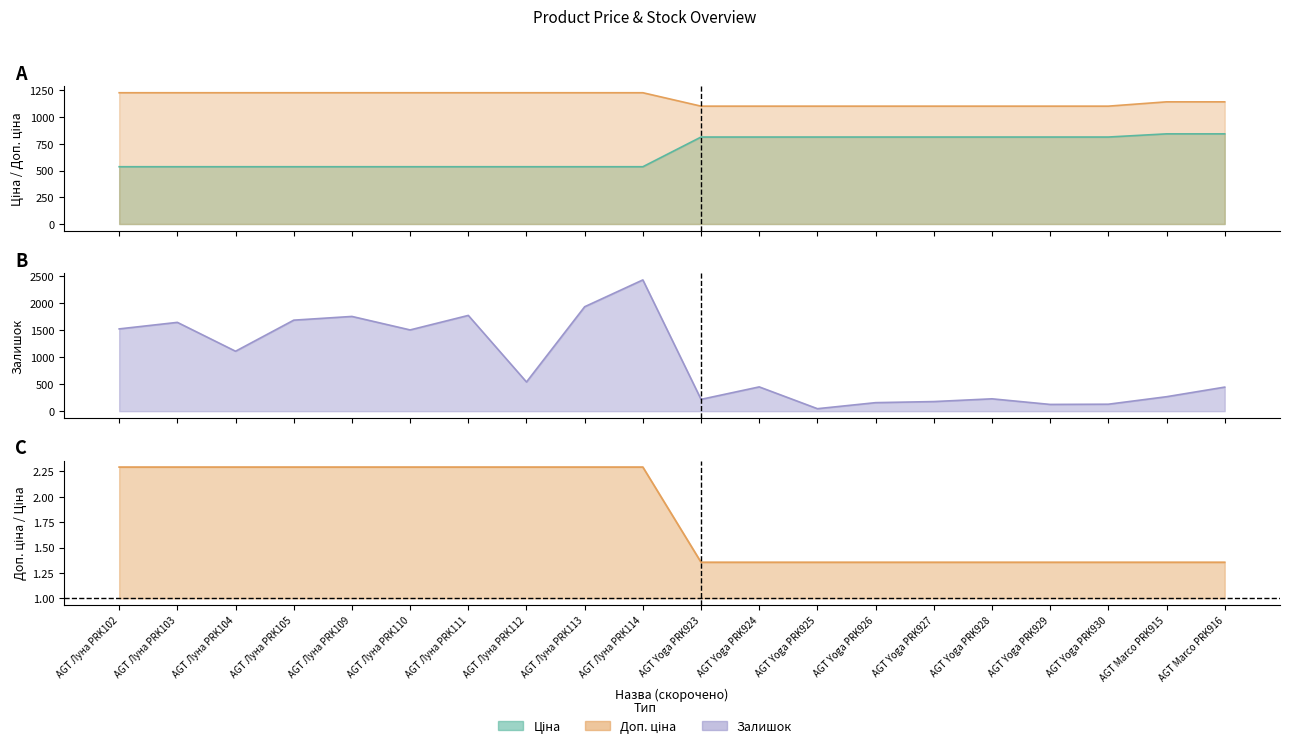

After their last crossing, which series has the higher values: Доп. ціна or Залишок?

Доп. ціна